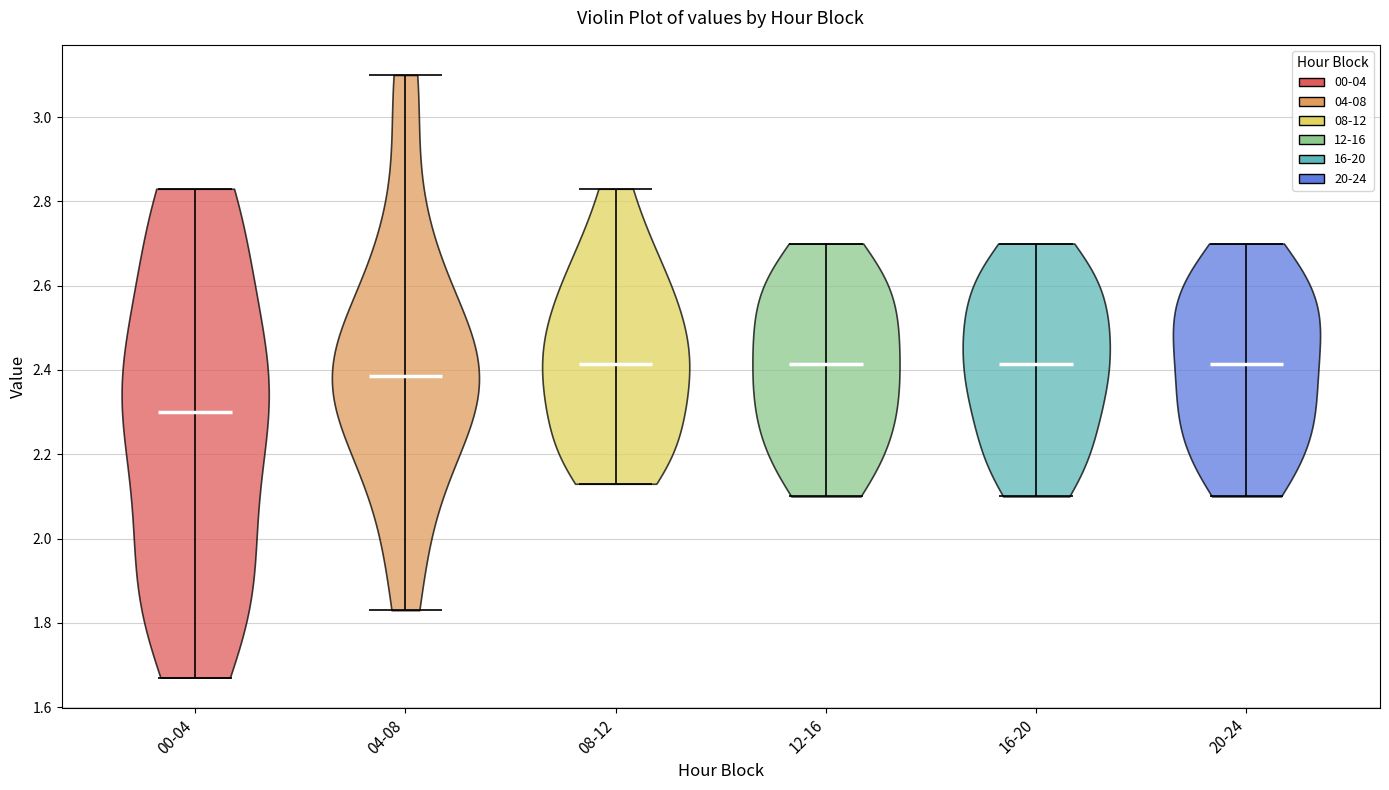

Reading left to right, read every violin against the y-axis: where its median line is, and the lowest and highest points it reaches. The values are not printed on the chart, so give them approximately, as read against the axis.

00-04: median line 2.30, lowest point 1.68, highest point 2.84
04-08: median line 2.38, lowest point 1.84, highest point 3.10
08-12: median line 2.42, lowest point 2.14, highest point 2.84
12-16: median line 2.42, lowest point 2.10, highest point 2.70
16-20: median line 2.42, lowest point 2.10, highest point 2.70
20-24: median line 2.42, lowest point 2.10, highest point 2.70